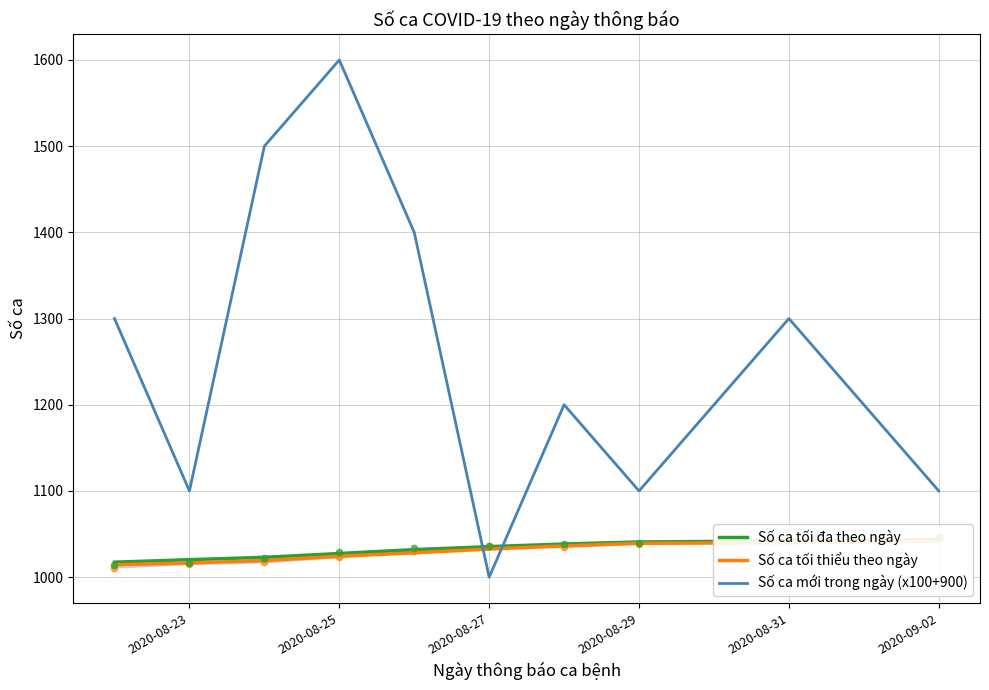

Which series reaches the minimum Y coordinate?

Số ca mới trong ngày (x100+900)